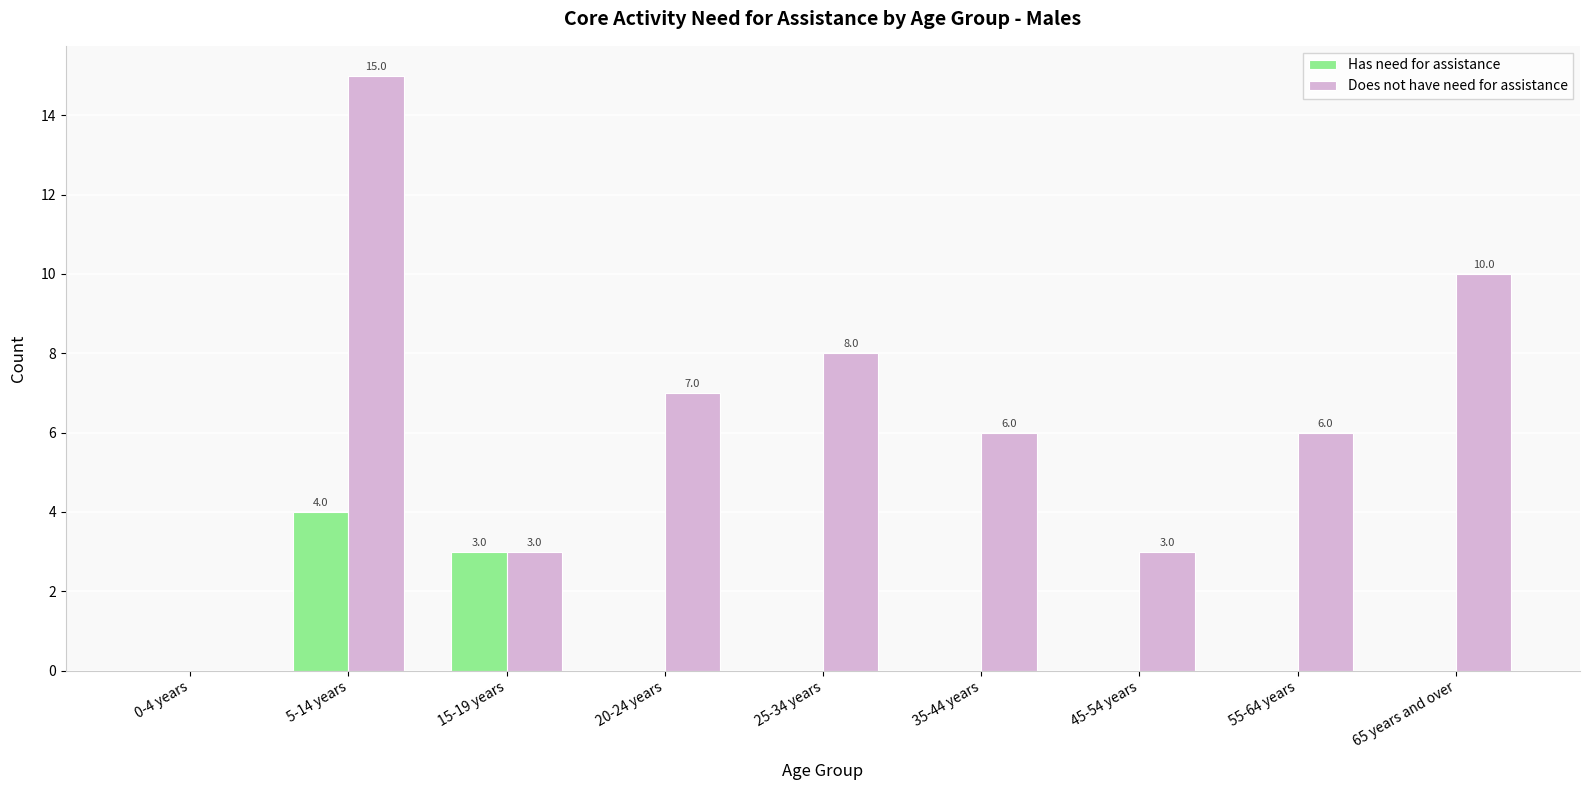

Are the bars grouped side by side (vs. stacked)?

Yes